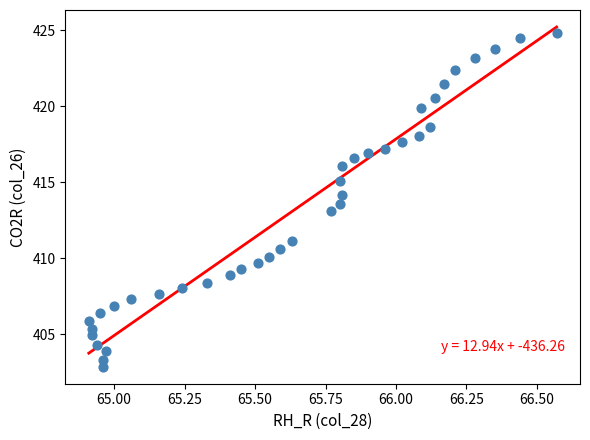

What is the range of X values (max minus min)?

1.7